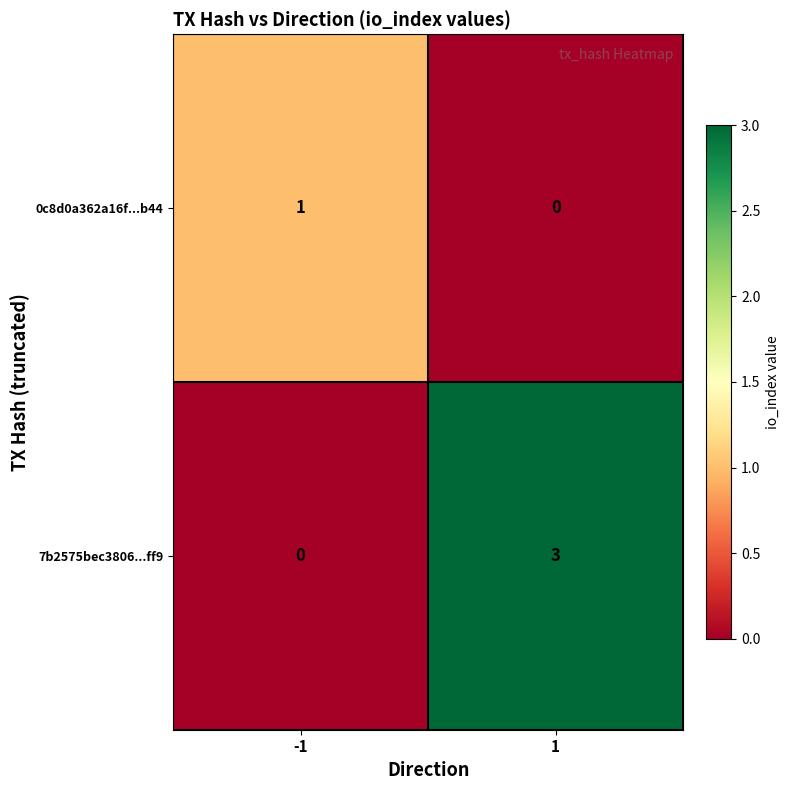

Reading left to right, extract all data points from this chart.

0c8d0a362a16f...b44: 1	0
7b2575bec3806...ff9: 0	3